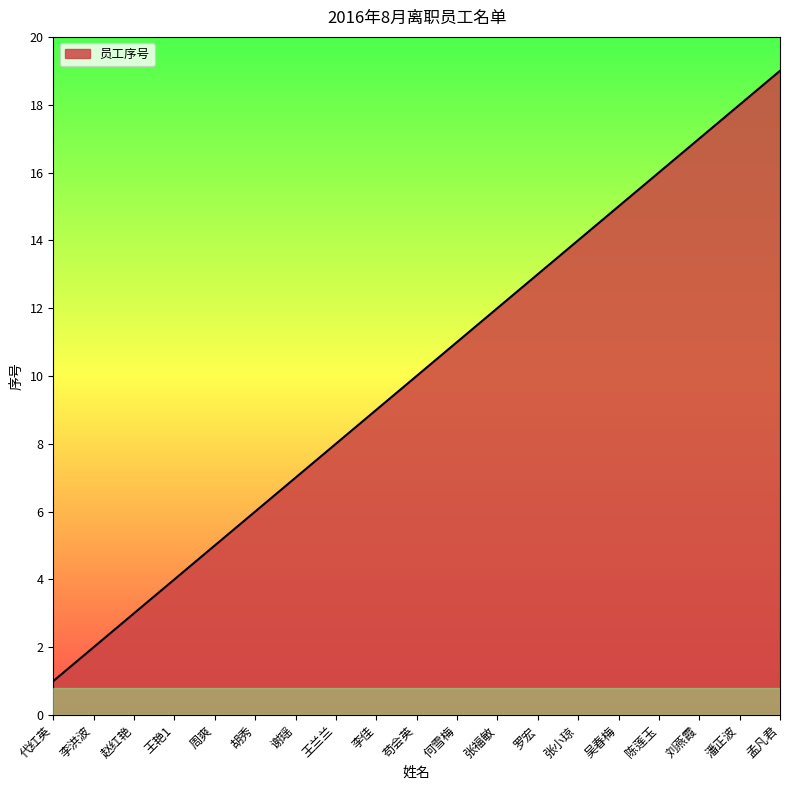

What is the difference between the maximum and minimum values?

18